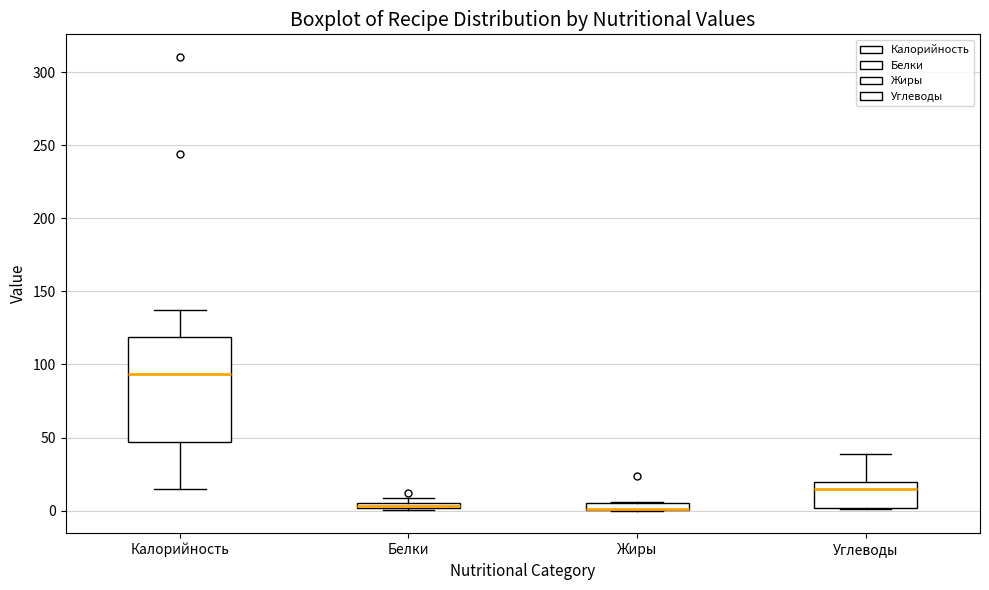

Comparing the boxes themselves (not the whiskers), which one is the tallest?

Калорийность